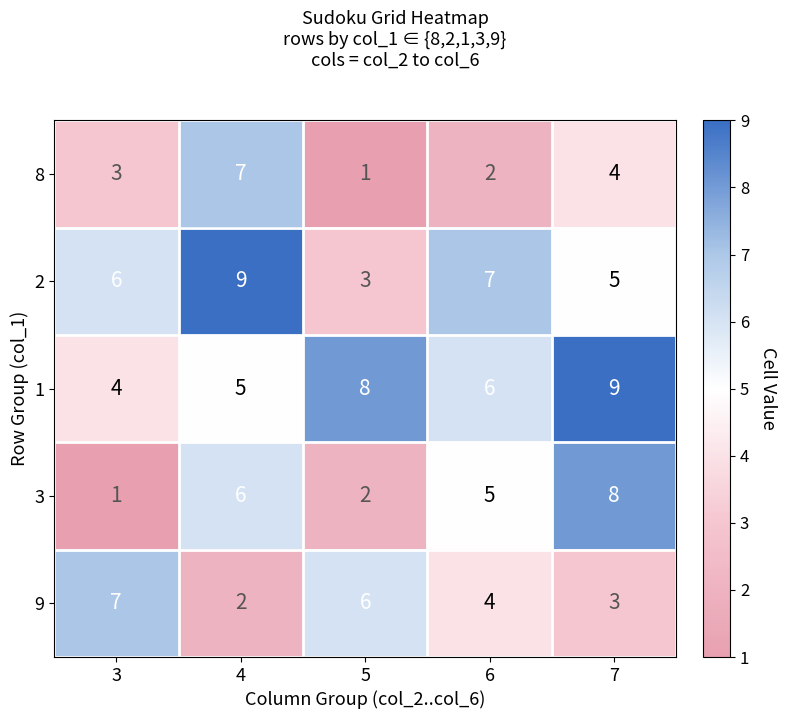

How many values in the 3 series are below 5?

2